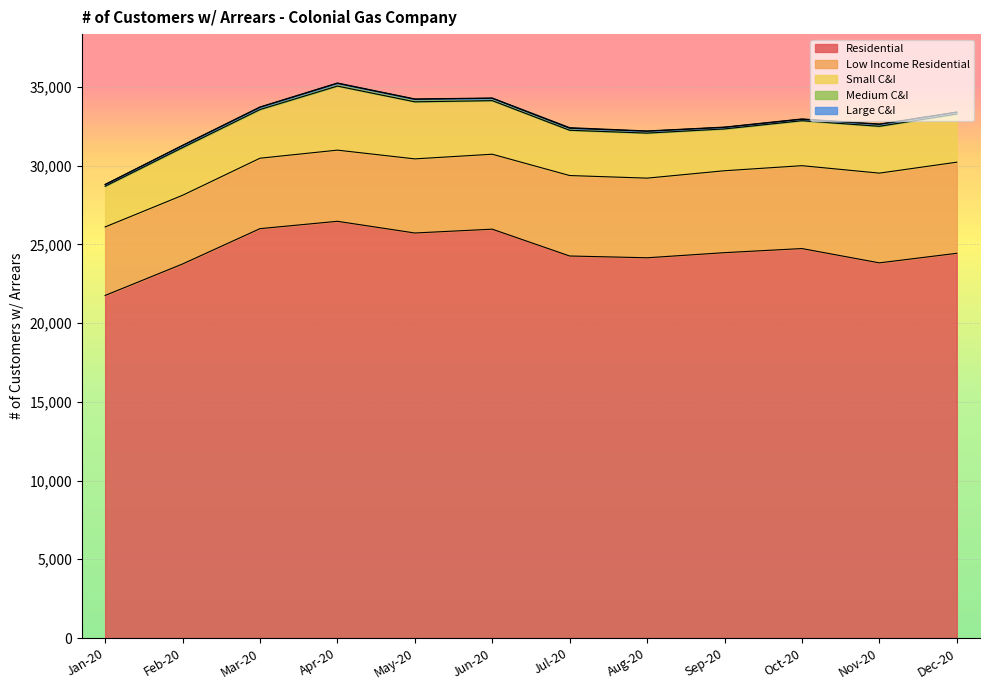

Reading left to right, list all the values displayed in this chart.

Residential: Jan-20=21757	Feb-20=23756	Mar-20=26000	Apr-20=26467	May-20=25724	Jun-20=25967	Jul-20=24263	Aug-20=24150	Sep-20=24475	Oct-20=24736	Nov-20=23827	Dec-20=24434
Low Income Residential: Jan-20=4351	Feb-20=4363	Mar-20=4473	Apr-20=4519	May-20=4707	Jun-20=4760	Jul-20=5110	Aug-20=5058	Sep-20=5203	Oct-20=5263	Nov-20=5699	Dec-20=5787
Small C&I: Jan-20=2583	Feb-20=3028	Mar-20=3090	Apr-20=4069	May-20=3624	Jun-20=3403	Jul-20=2874	Aug-20=2860	Sep-20=2655	Oct-20=2856	Nov-20=2974	Dec-20=3059
Medium C&I: Jan-20=105	Feb-20=128	Mar-20=142	Apr-20=169	May-20=162	Jun-20=148	Jul-20=130	Aug-20=119	Sep-20=100	Oct-20=92	Nov-20=124	Dec-20=112
Large C&I: Jan-20=15	Feb-20=19	Mar-20=23	Apr-20=28	May-20=21	Jun-20=19	Jul-20=37	Aug-20=18	Sep-20=18	Oct-20=21	Nov-20=21	Dec-20=15